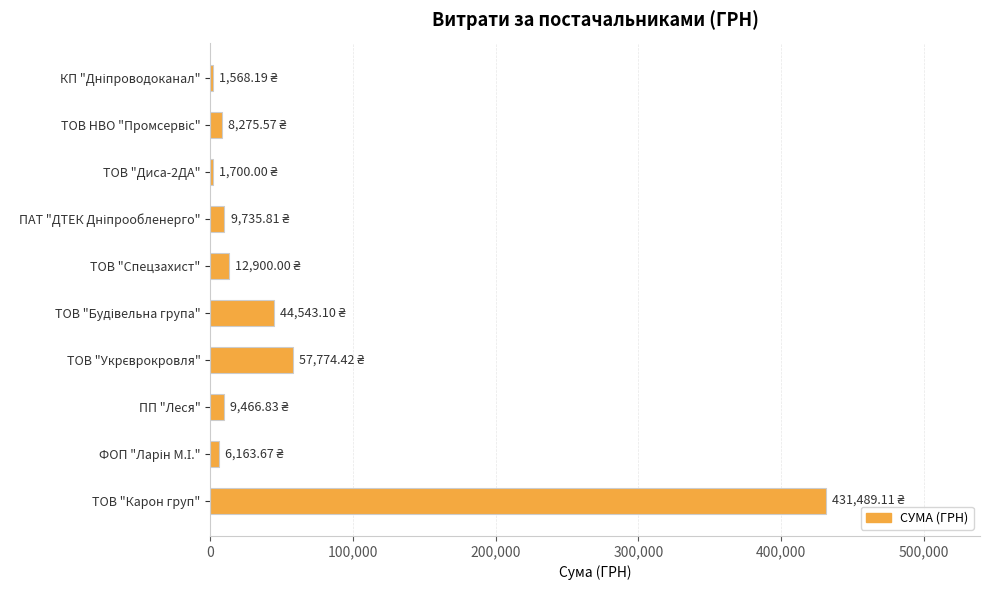

What is the sum of all values?

583616.7